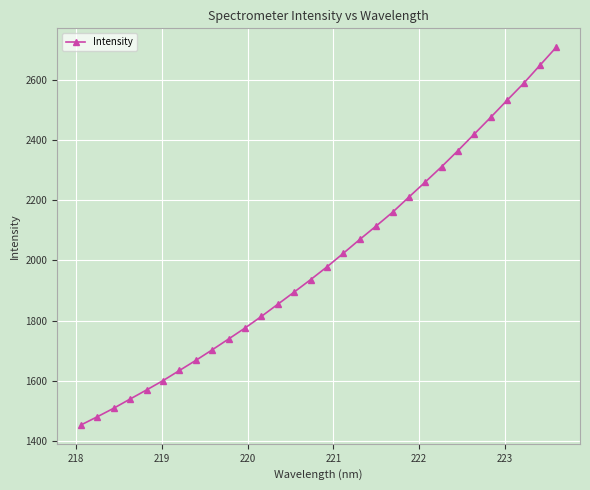

What is the greatest value displayed?

2707.5